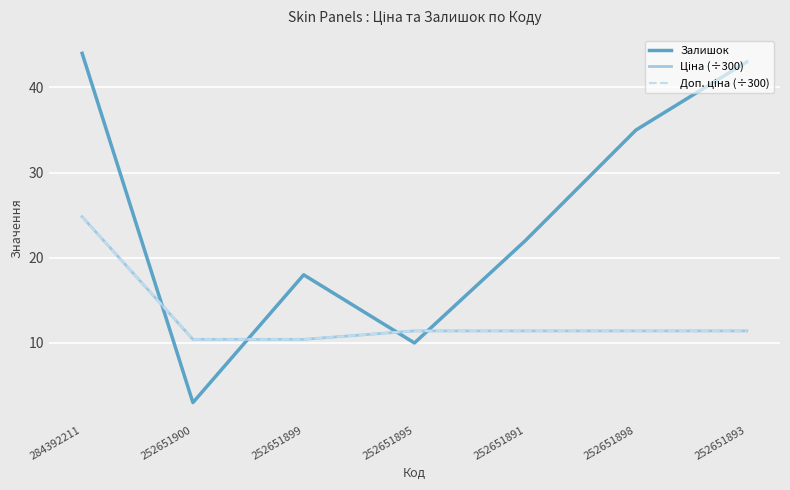

Which series has the widest spread of values?

Залишок